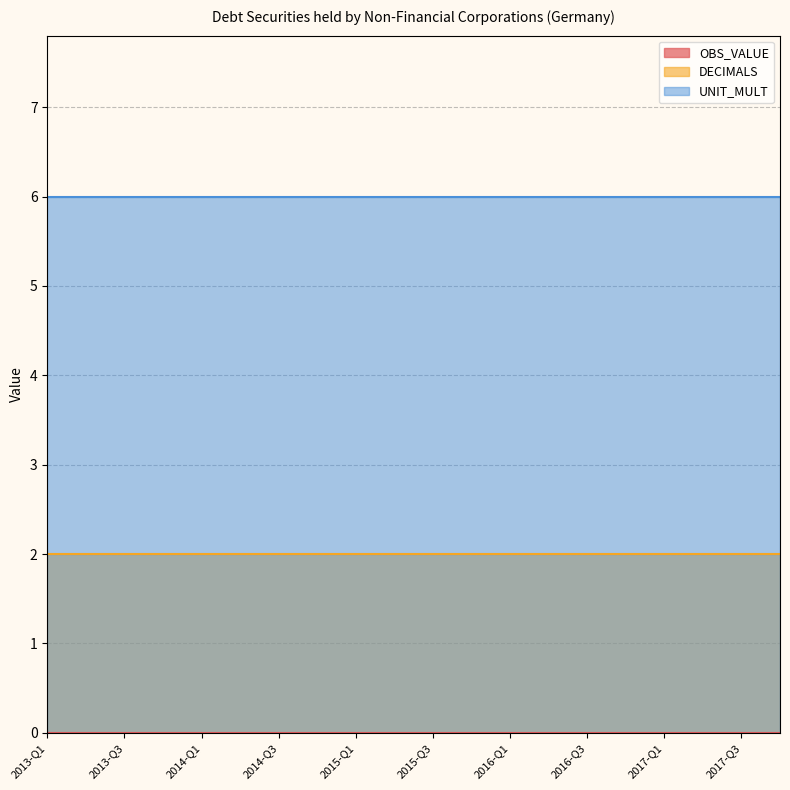

How many lines are shown in the chart?

3